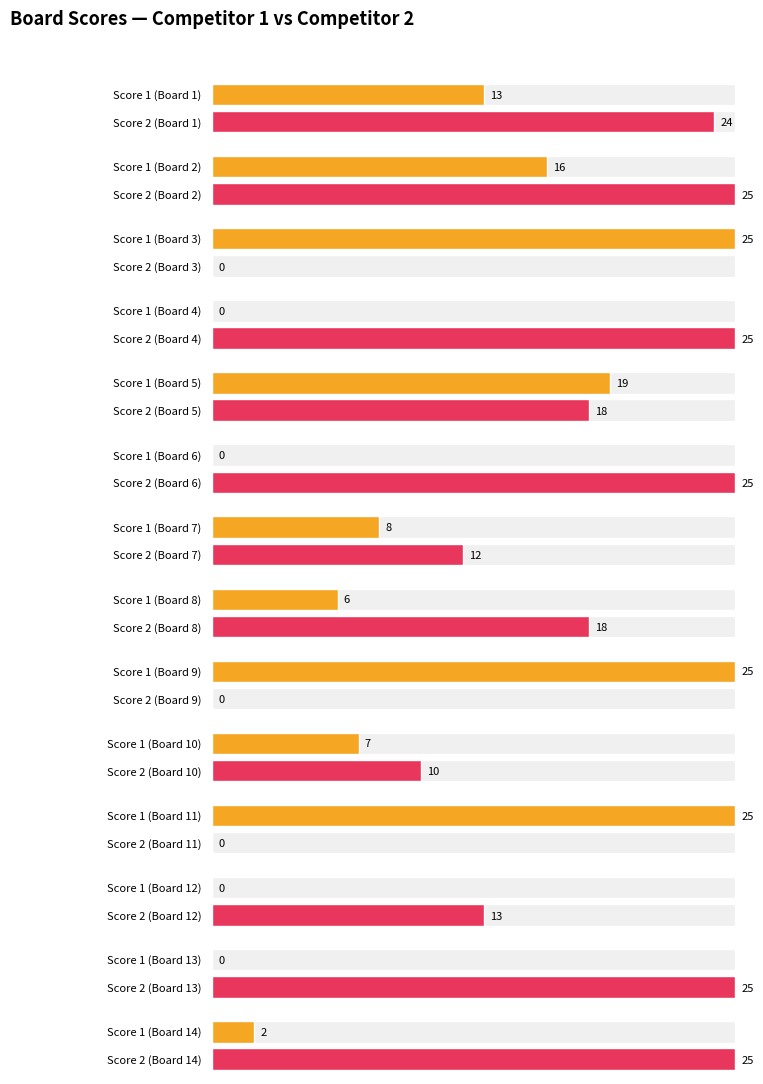

Is the value of Score 1 at 6 greater than the value of Score 2 at 2?

No